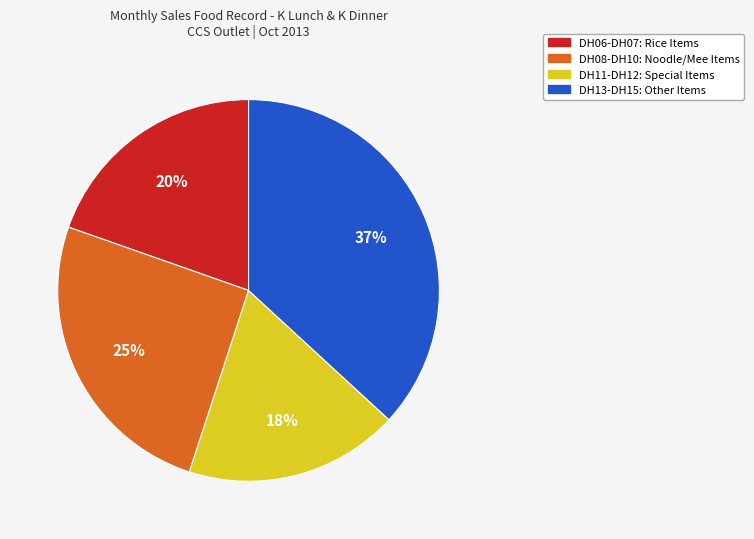

Does any single category account for the majority?

No